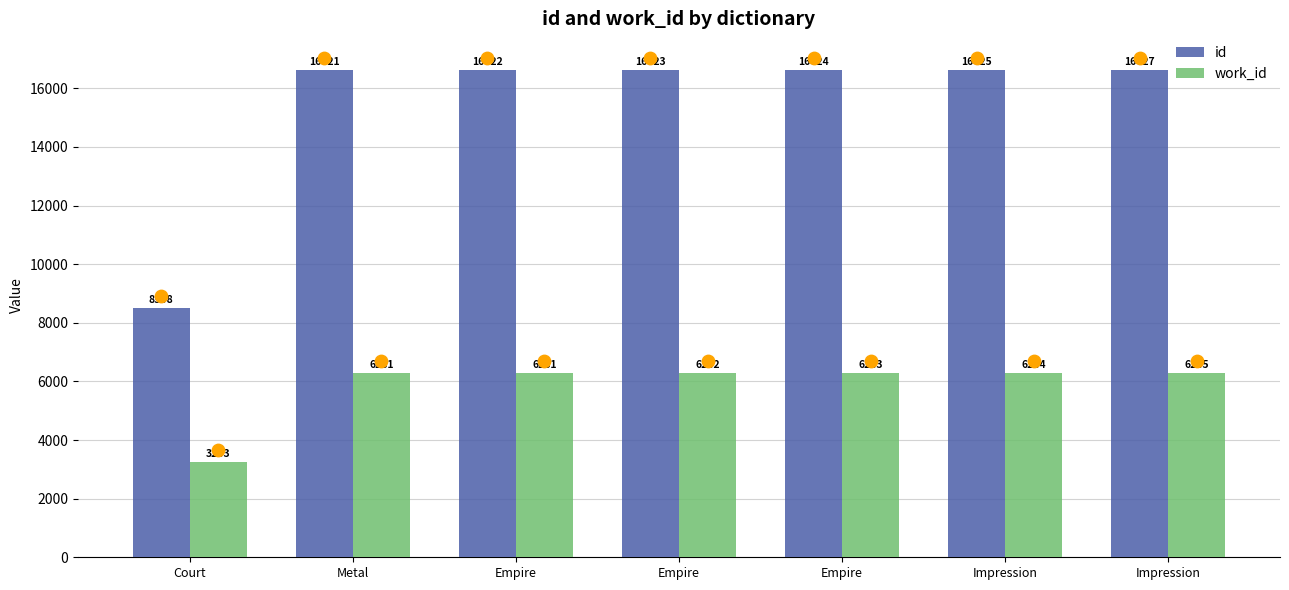

Which series reaches the minimum Y coordinate?

work_id